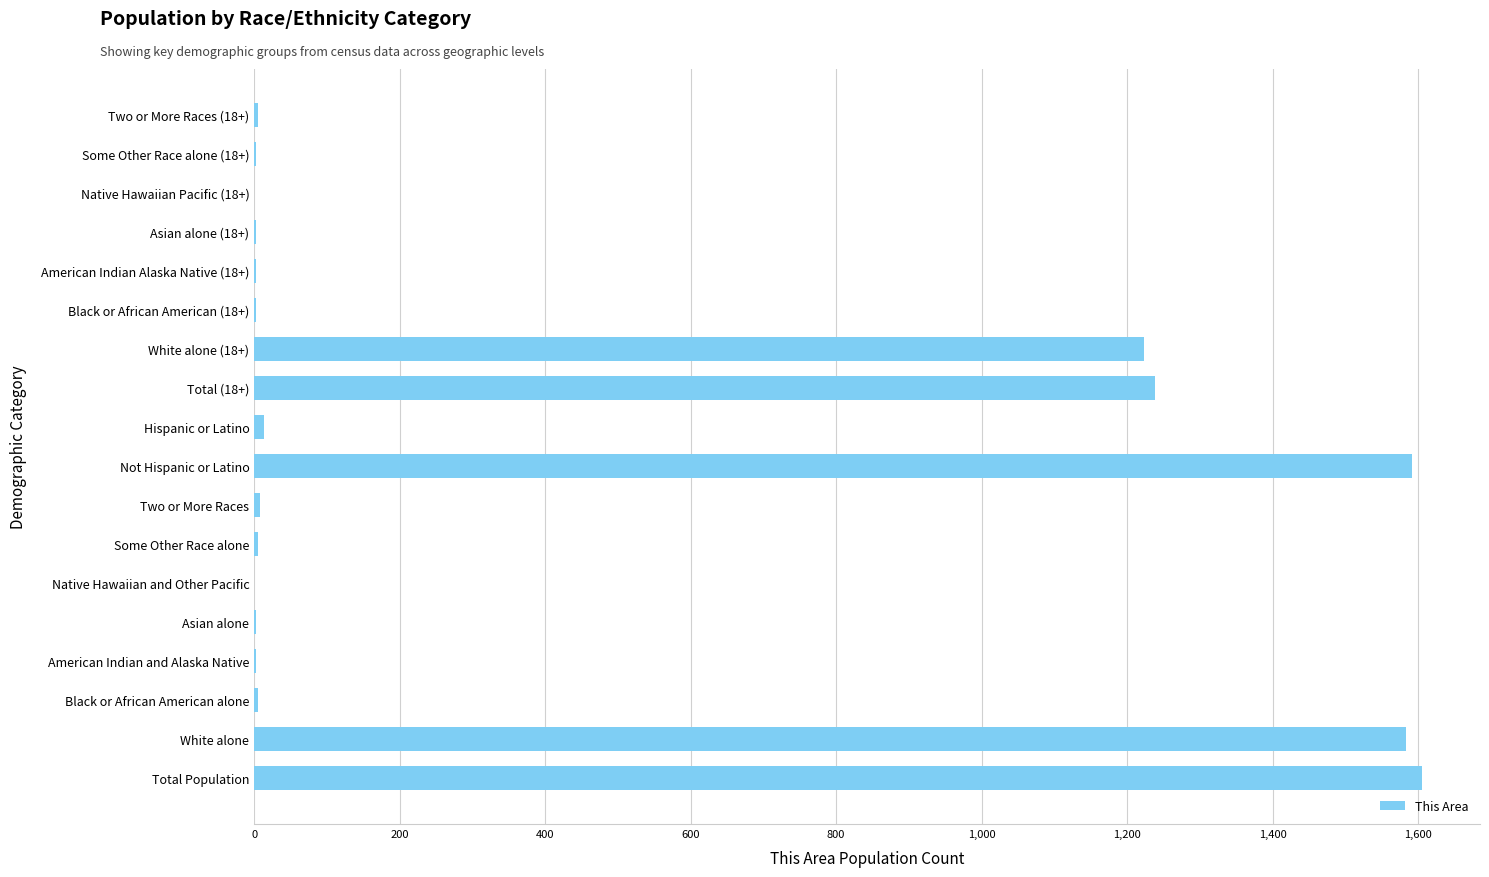

How many categories are shown in the chart?

18